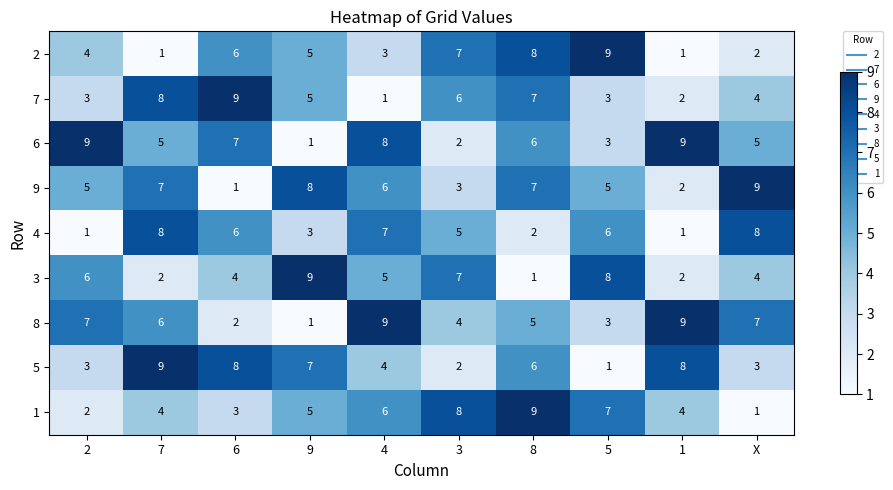

Which category has the lowest value in the 1 series?

X